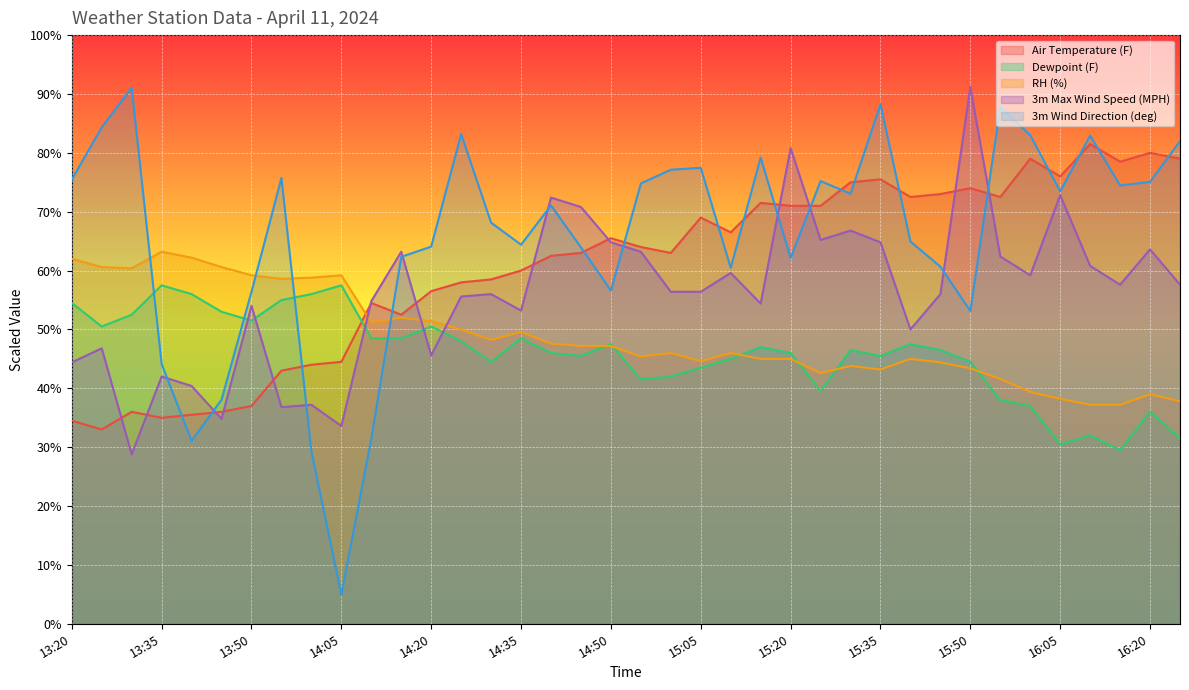

Between 14:25 and 15:15, which series saw the biggest shift?

Air Temperature